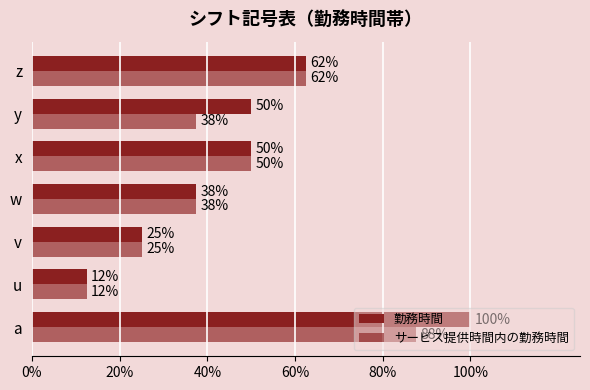

What is the average value of the サービス提供時間内の勤務時間 series?

0.4